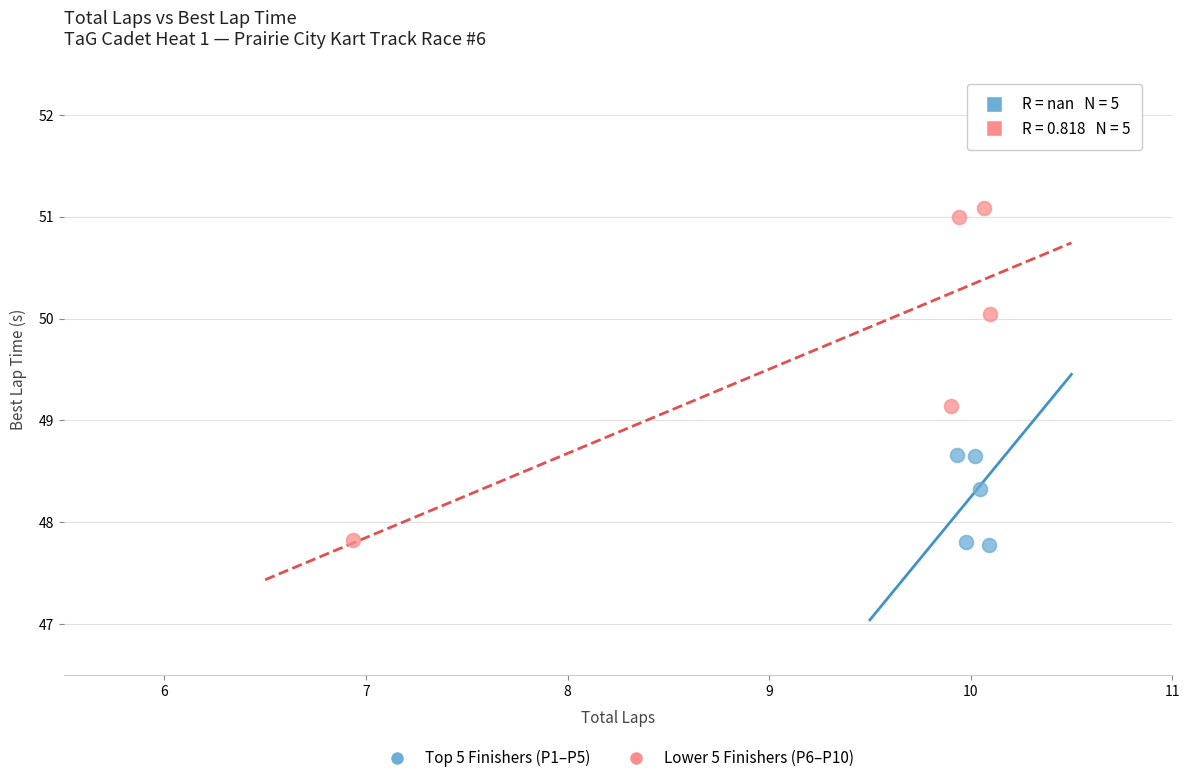

Which series has the widest spread of Y values?

Lower 5 Finishers (P6–P10)